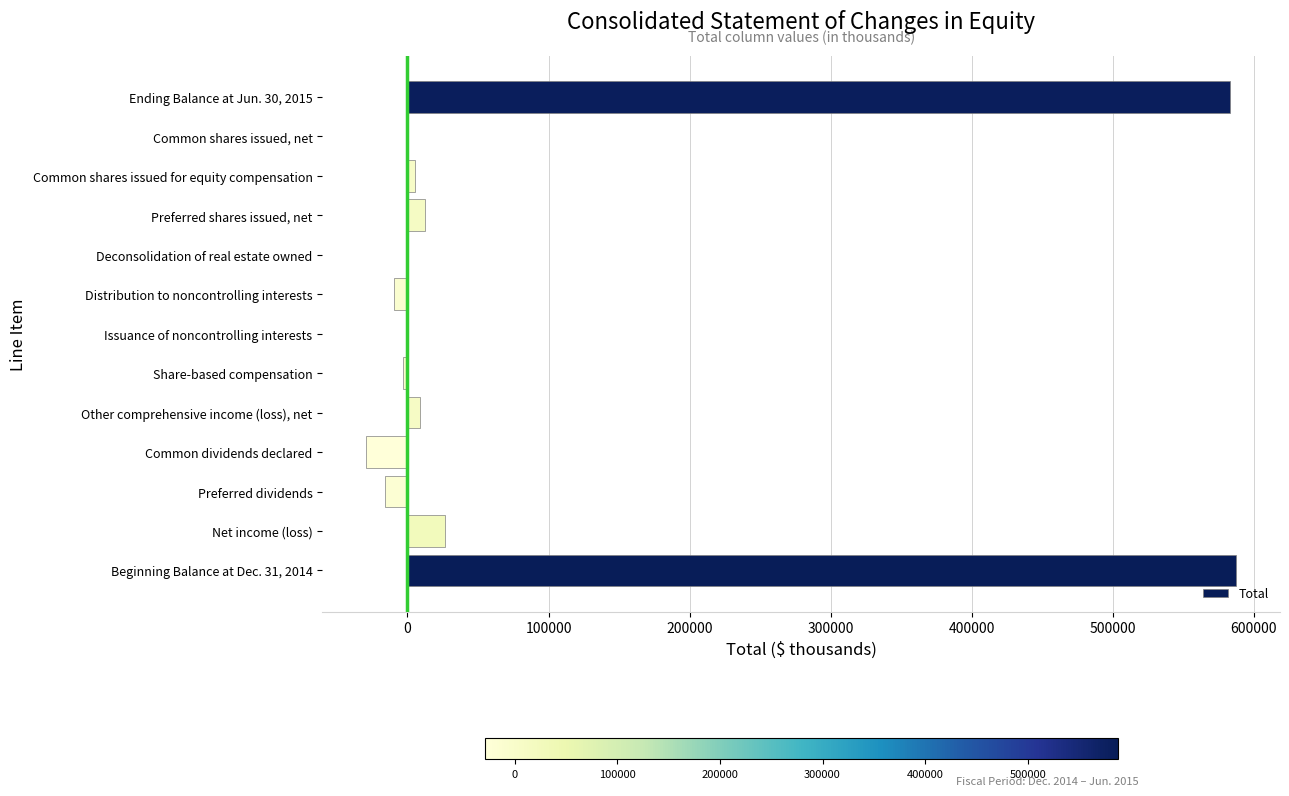

What is the sum of all values?

1165980